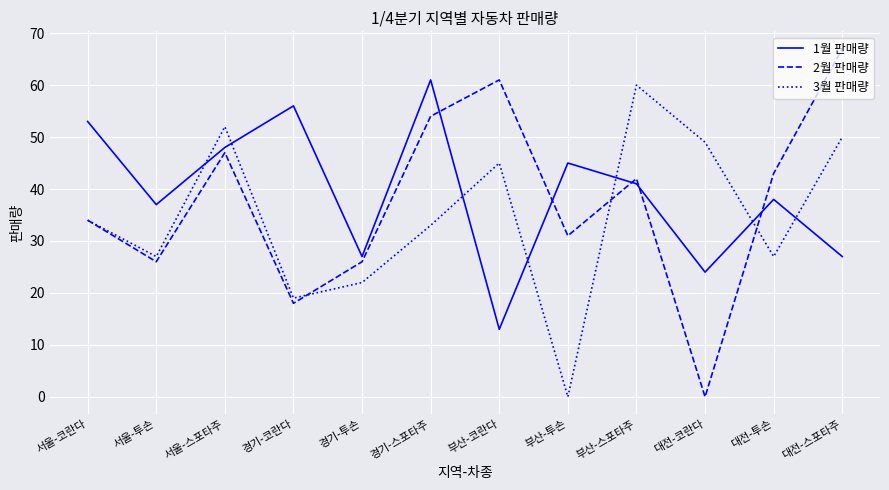

Between which two adjacent categories do 3월 판매량 and 1월 판매량 first intersect?

서울-투손 and 서울-스포타주